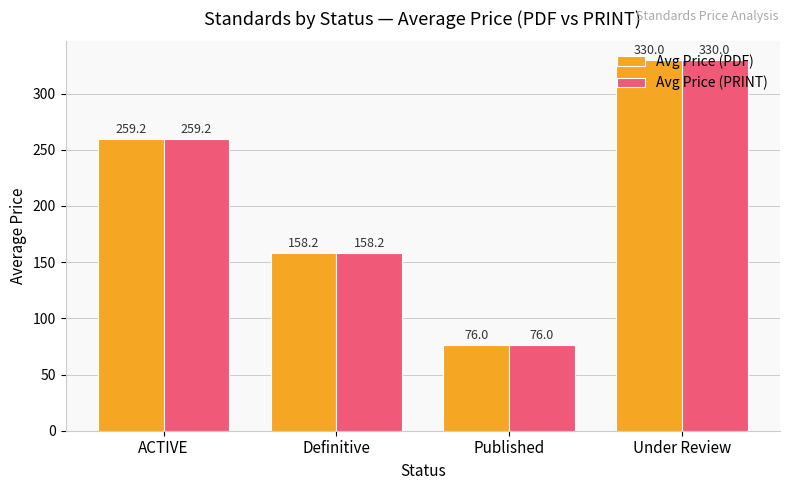

At how many categories does at least one series exceed 257?

2